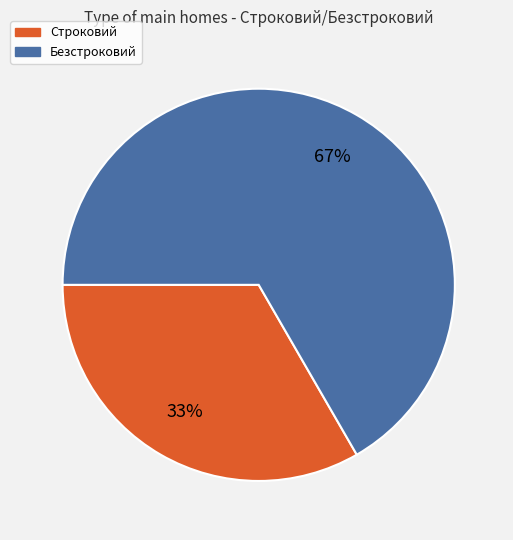

Is it true that Строковий is 33% of the pie?

True